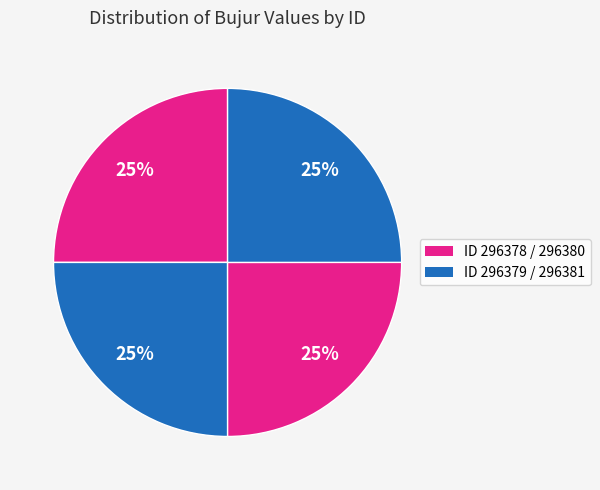

How many slices are in this pie chart?

4